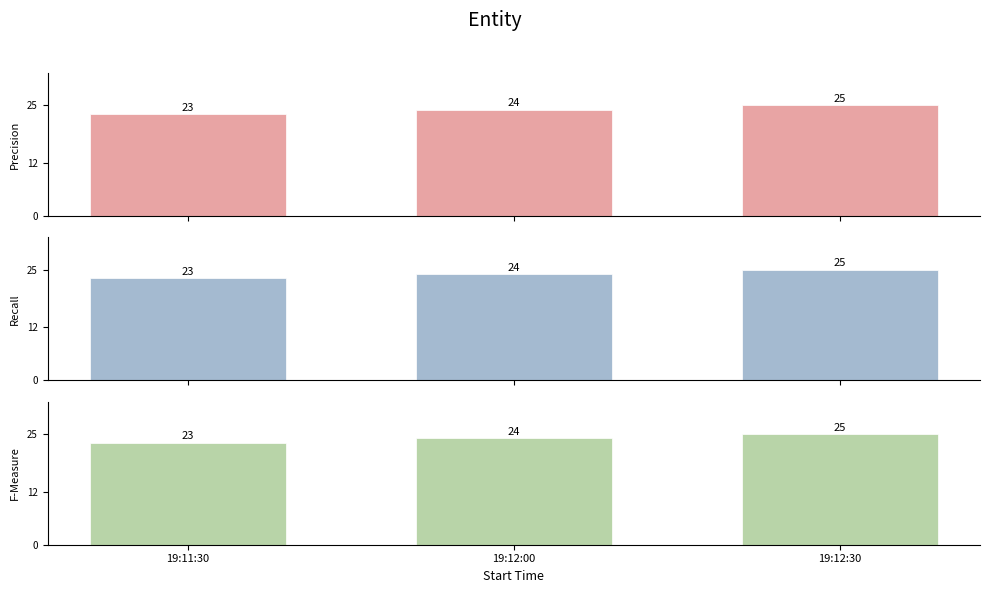

At which label does Recall reach its minimum?

19:11:30